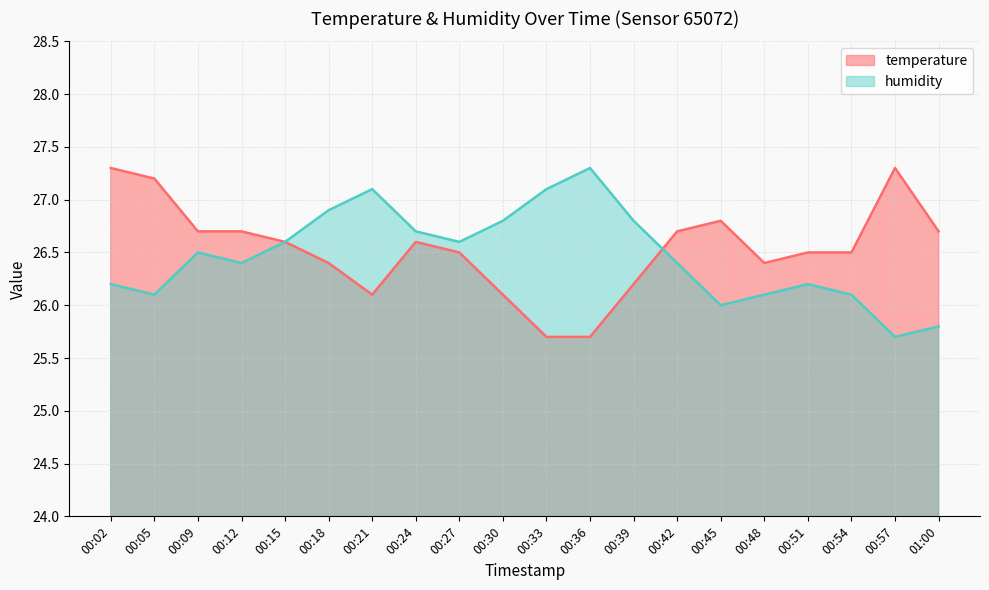

At which category does the chart reach its peak across all series?

00:02